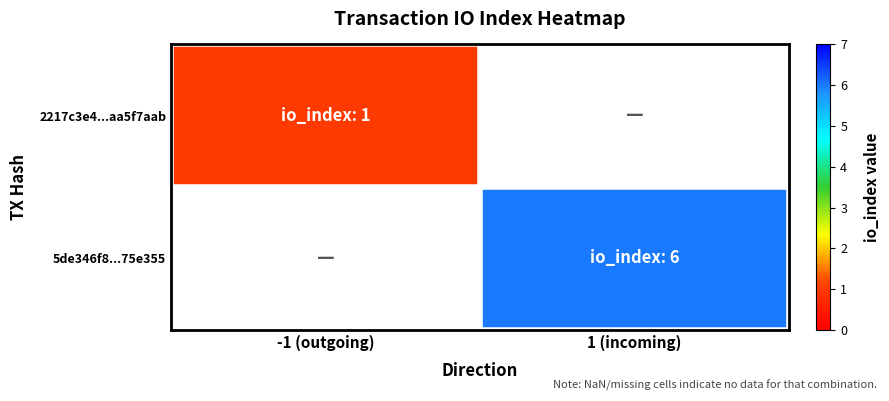

Is the value of 5de346f8...75e355 at 1 (incoming) greater than the value of 2217c3e4...aa5f7aab at -1 (outgoing)?

Yes